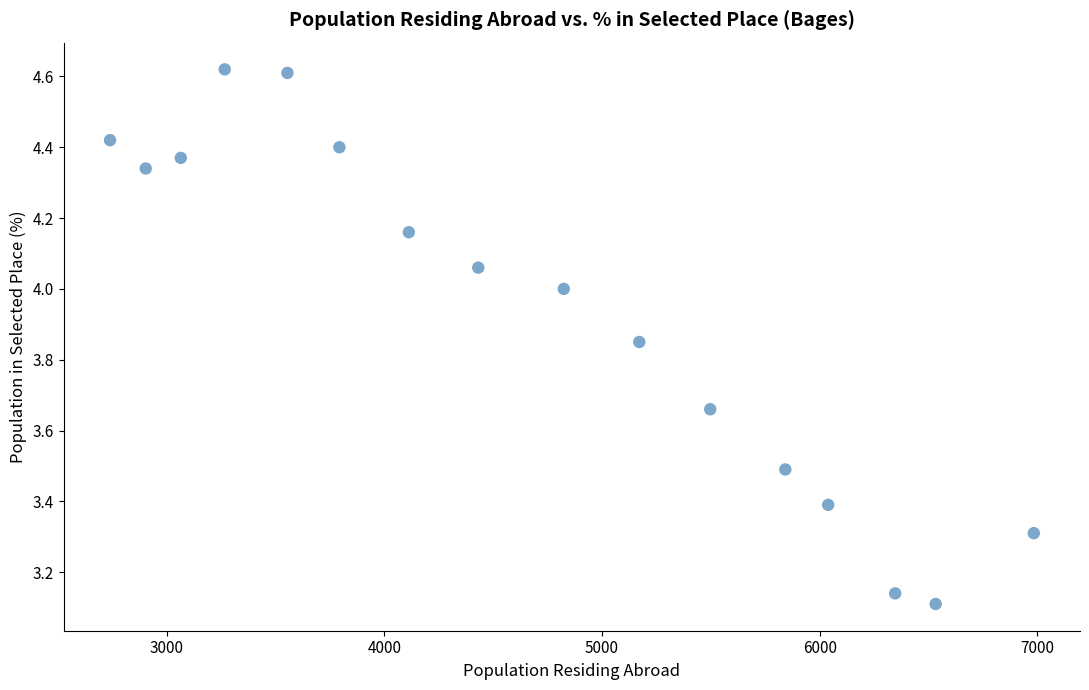

What is the range of Y values (max minus min)?

1.5